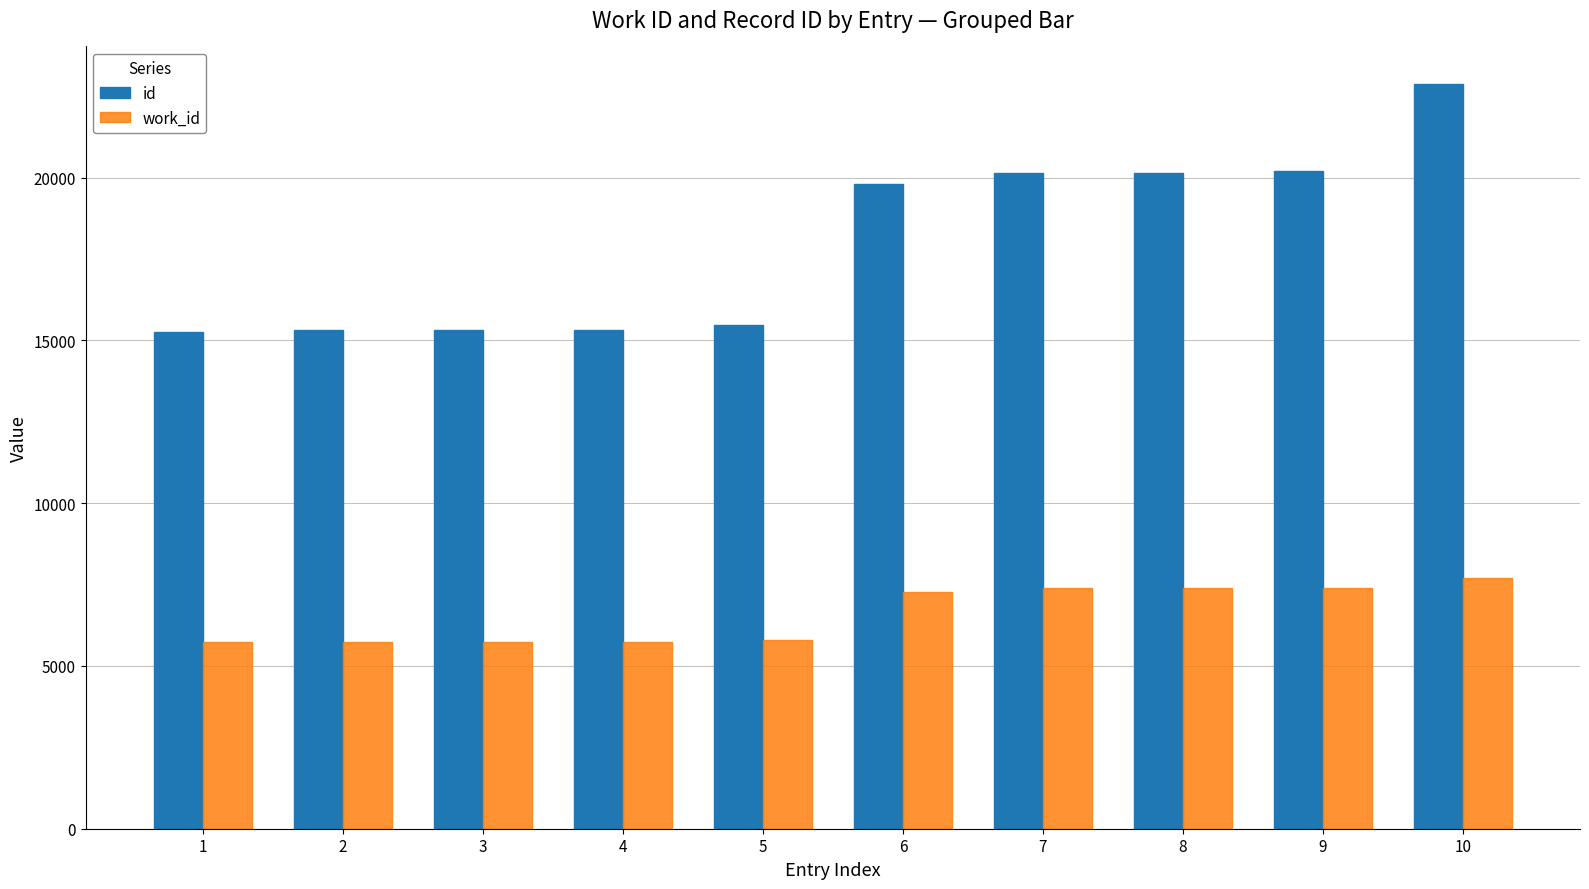

What is the spread (max minus min) of values at 7?

12760